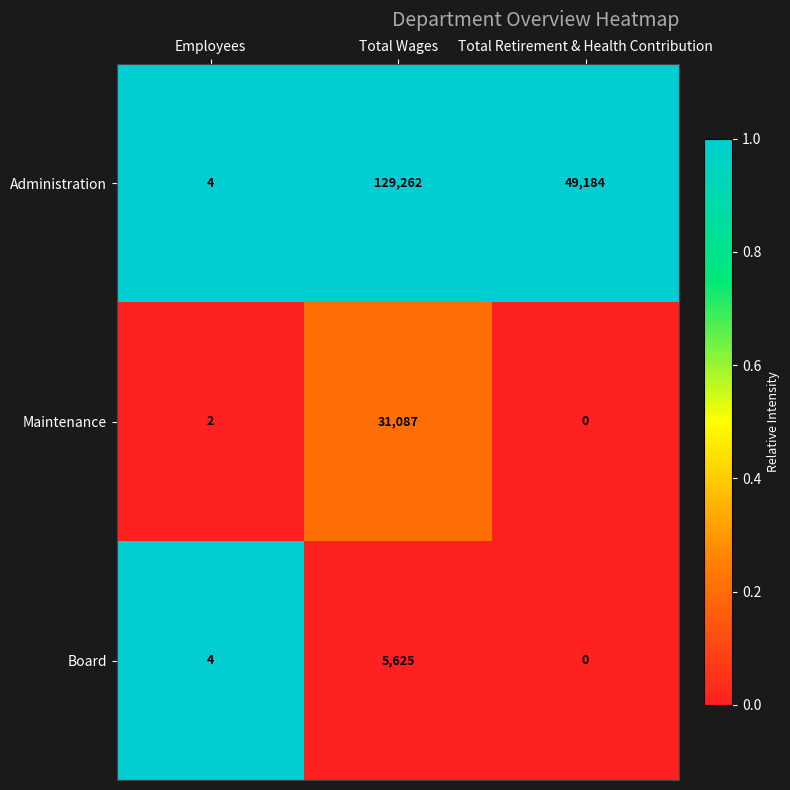

What is the highest value of the Administration series?

129262